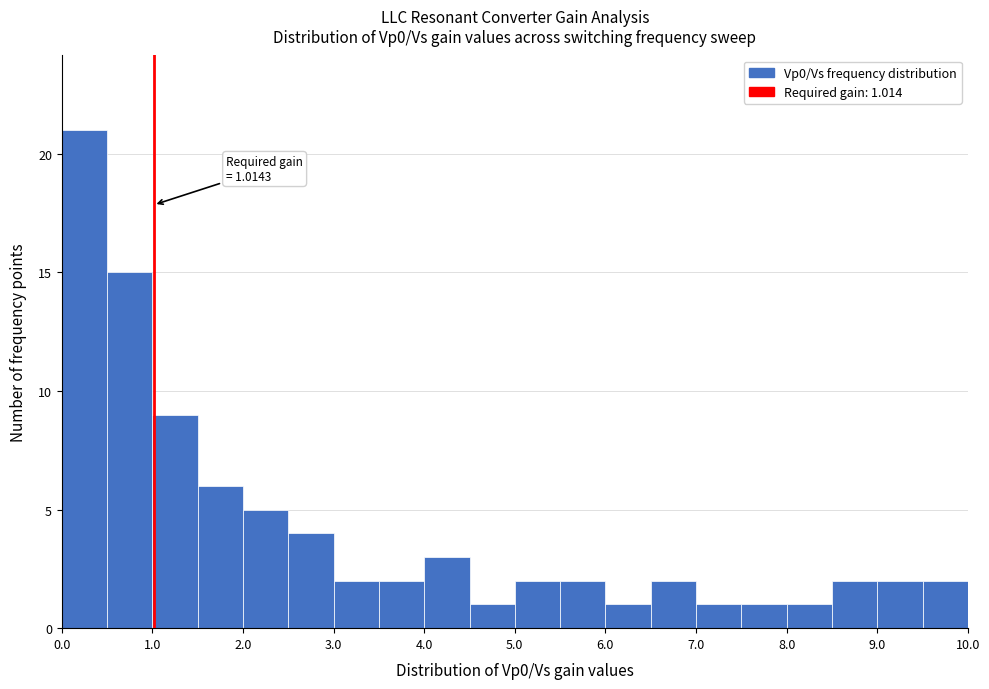

Which range on the x-axis has the tallest bar?

0.0 to 0.5